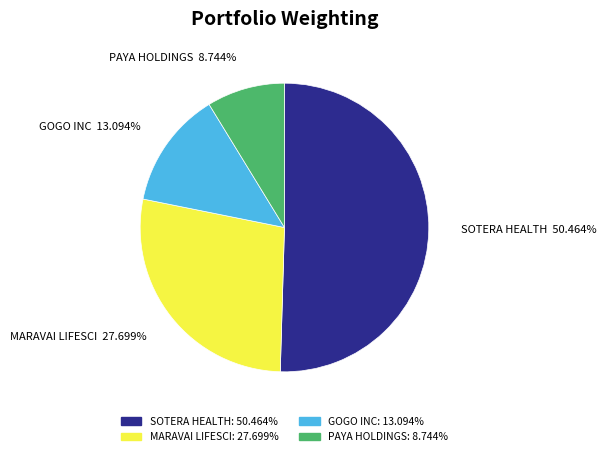

Count the number of slices in the pie.

4